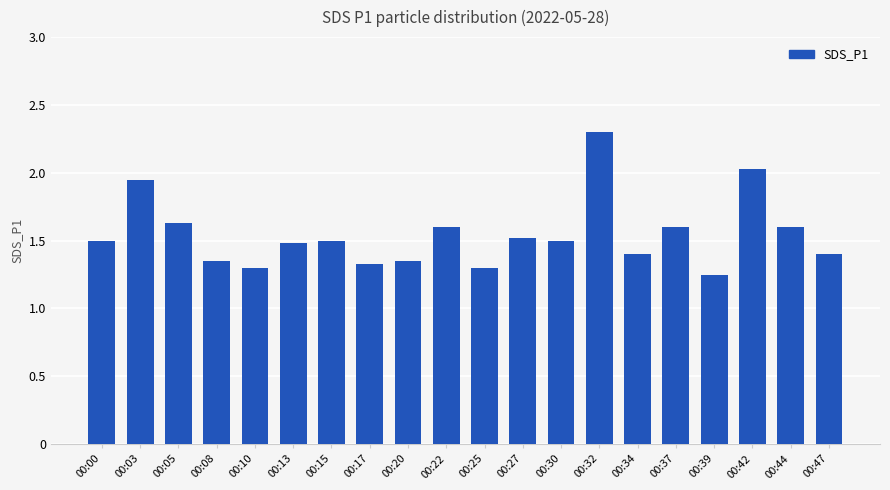

What is the average value?

1.5